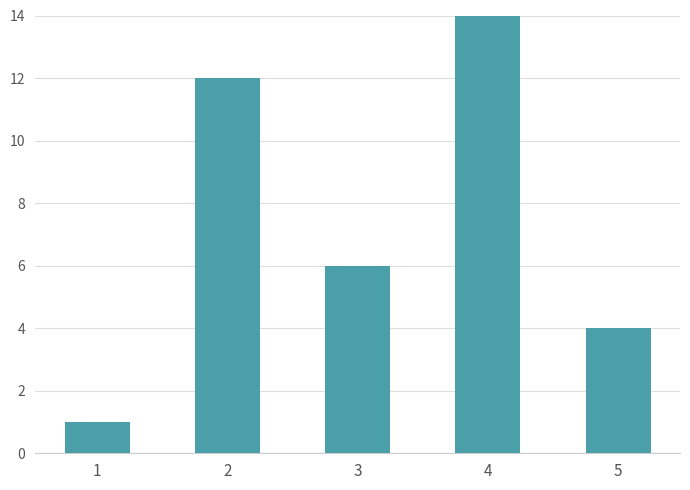

Approximately how many times larger is the value at 1 compared to 2?

0.1